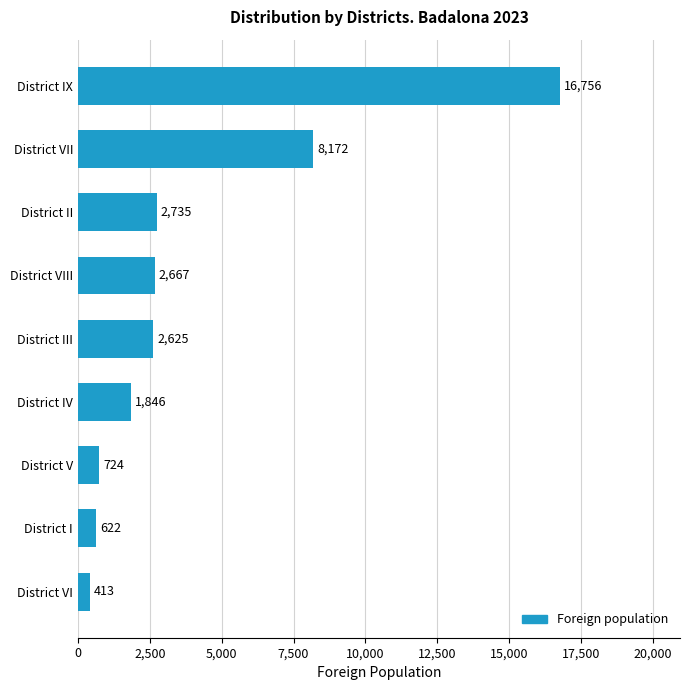

What is the change in value from District V to District IX?

+16032